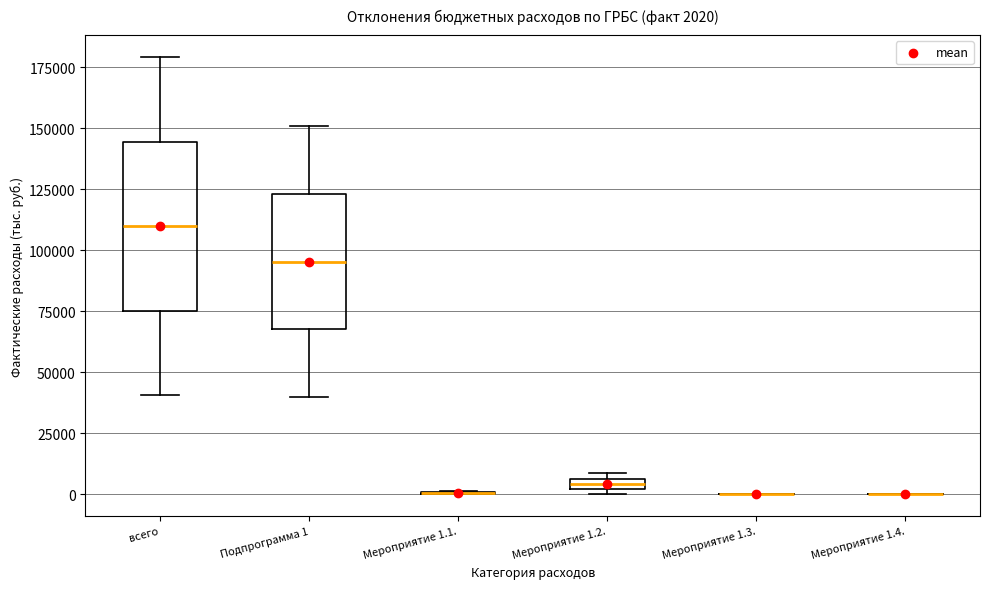

Which box is the tallest, from its lower edge to its upper edge?

всего